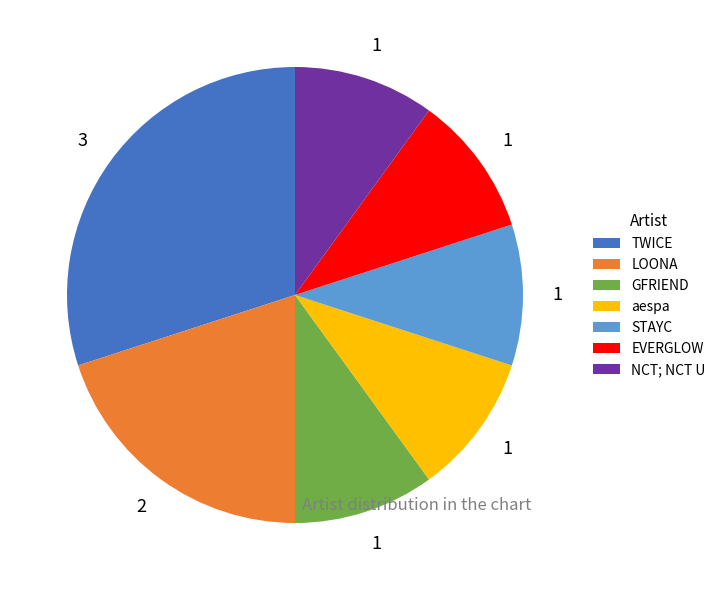

Do EVERGLOW and aespa together represent more than half of the pie?

No